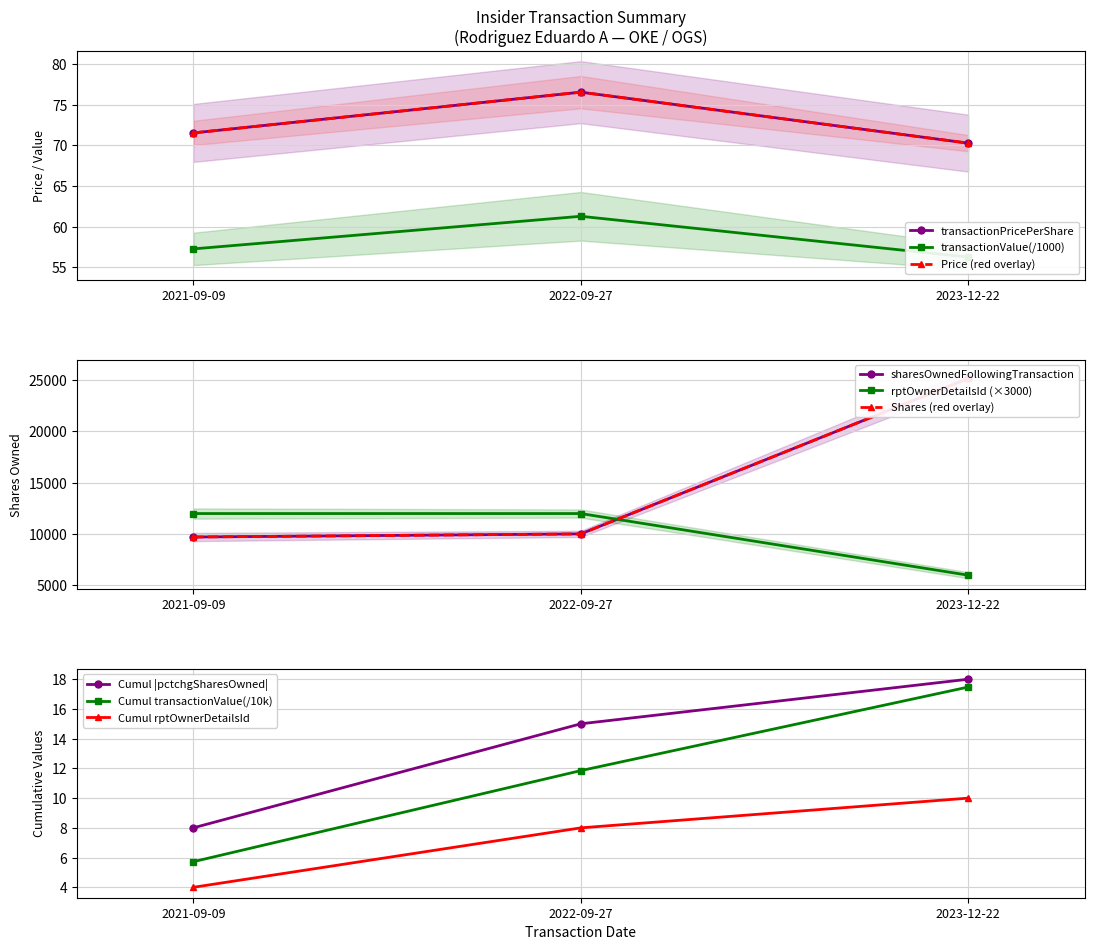

What is the highest value of the rptOwnerDetailsId (×3000) series?

12000